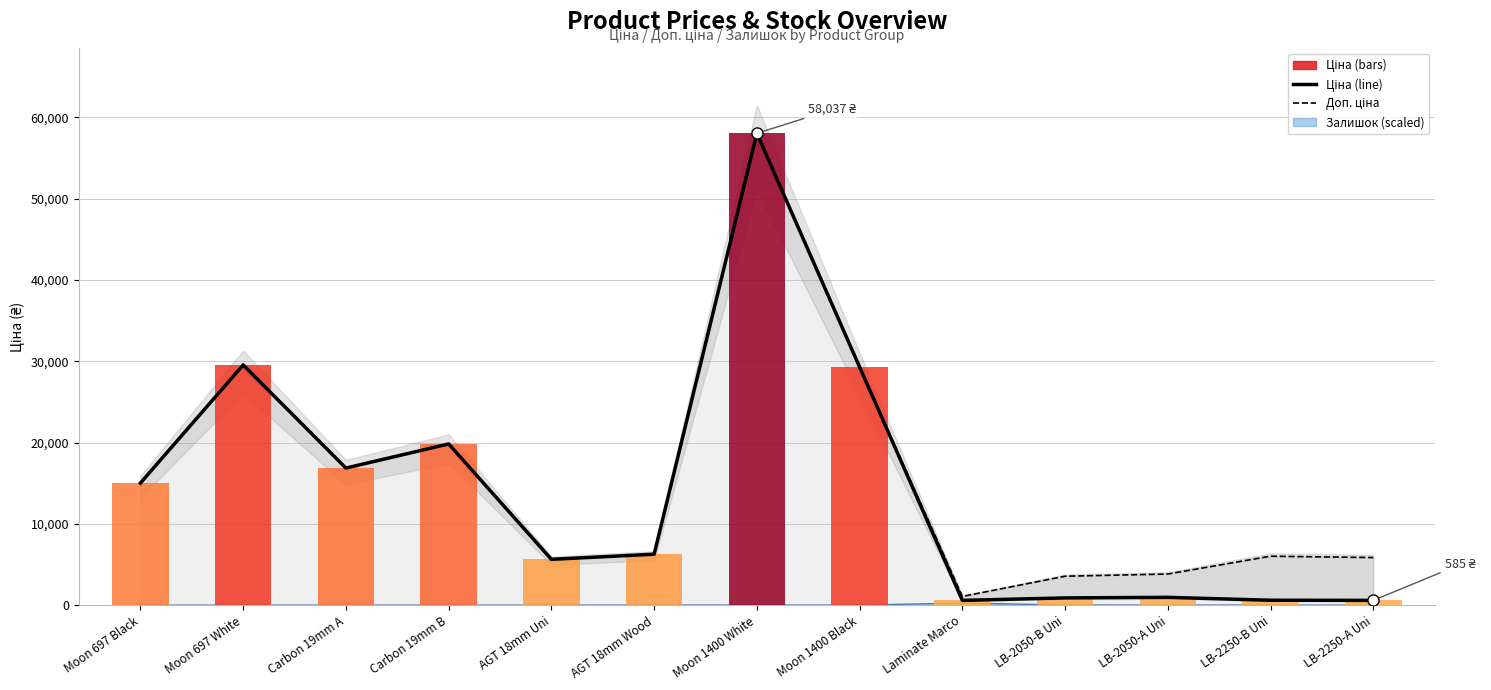

At which category does the chart reach its peak across all series?

Moon 1400 White